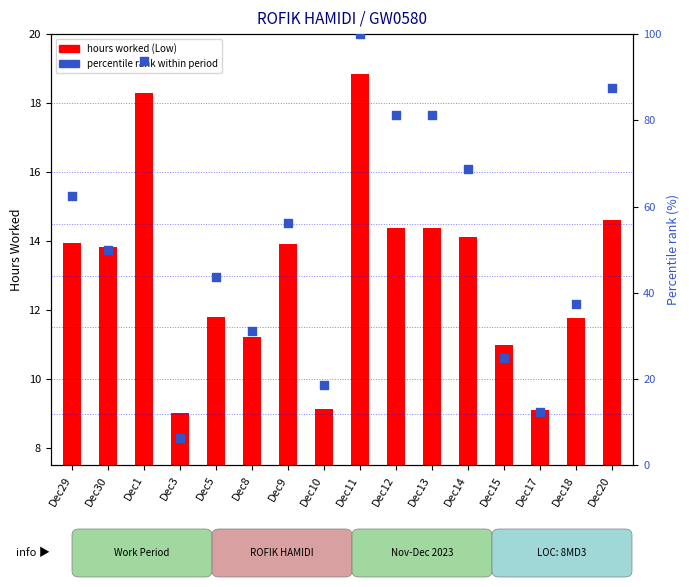

At which category is the sum across all series the highest?

Dec11